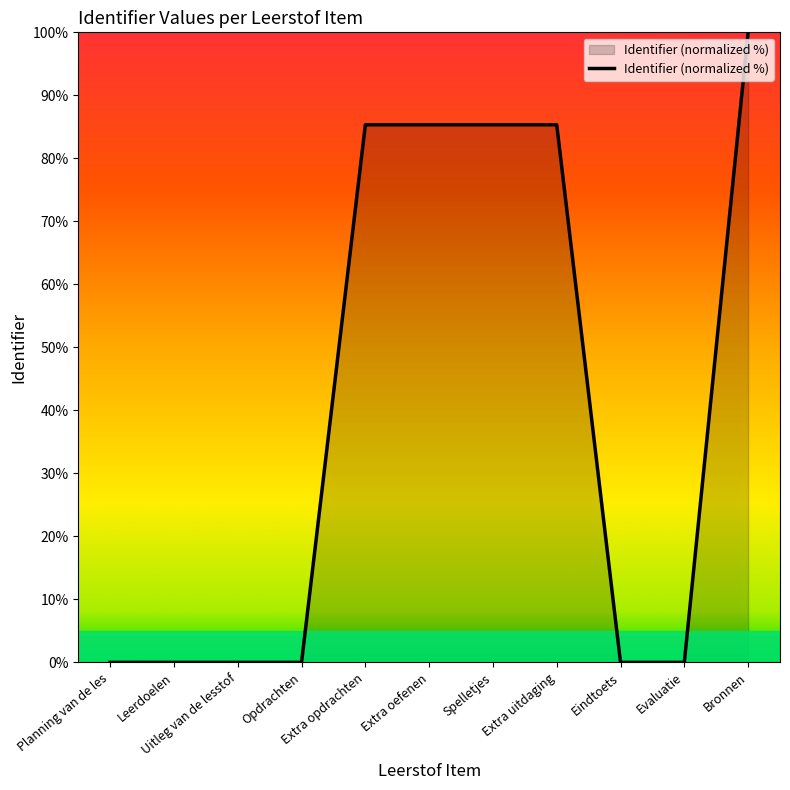

How many lines are shown in the chart?

1